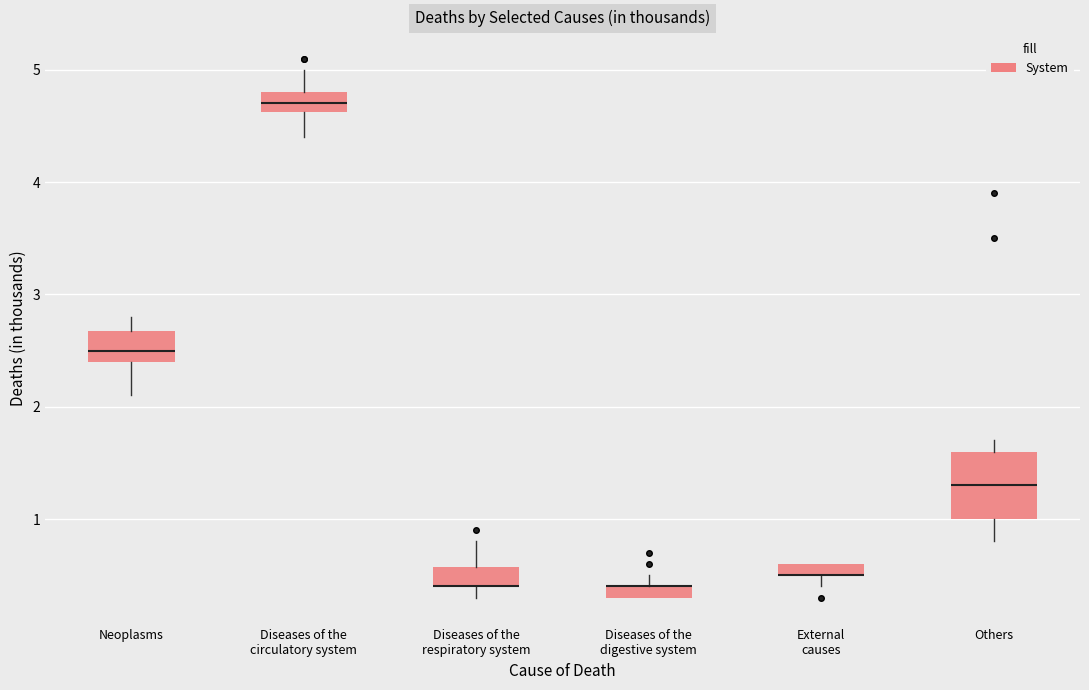

Where is the upper edge of the box for Diseases of the digestive system on the y-axis? The values are not printed on the chart, so give them approximately, as read against the axis.

0.4